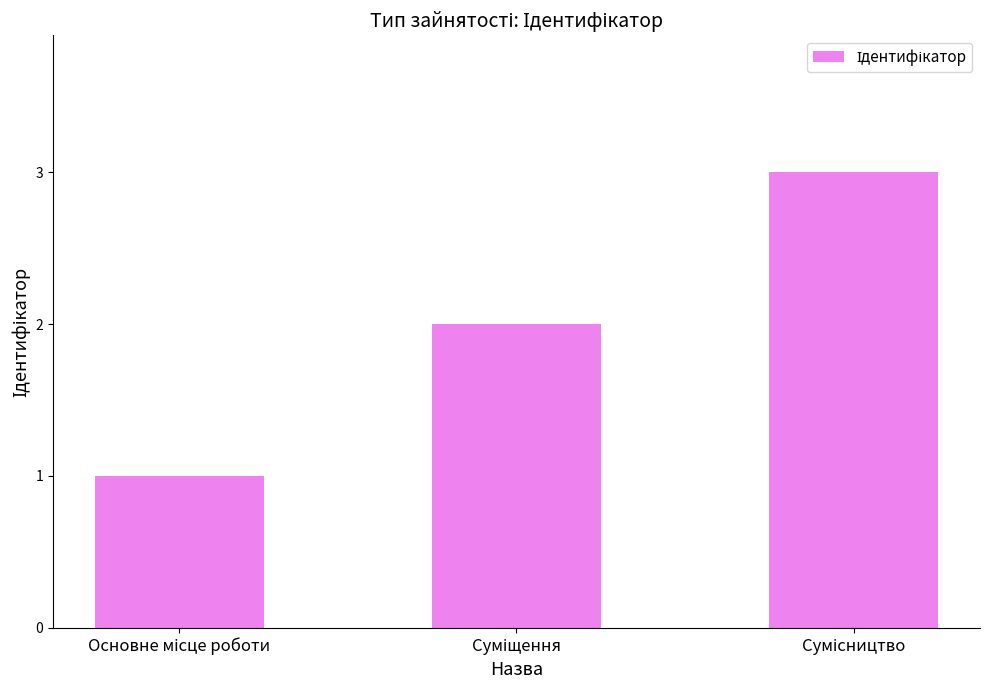

What is the maximum value shown in the chart?

3